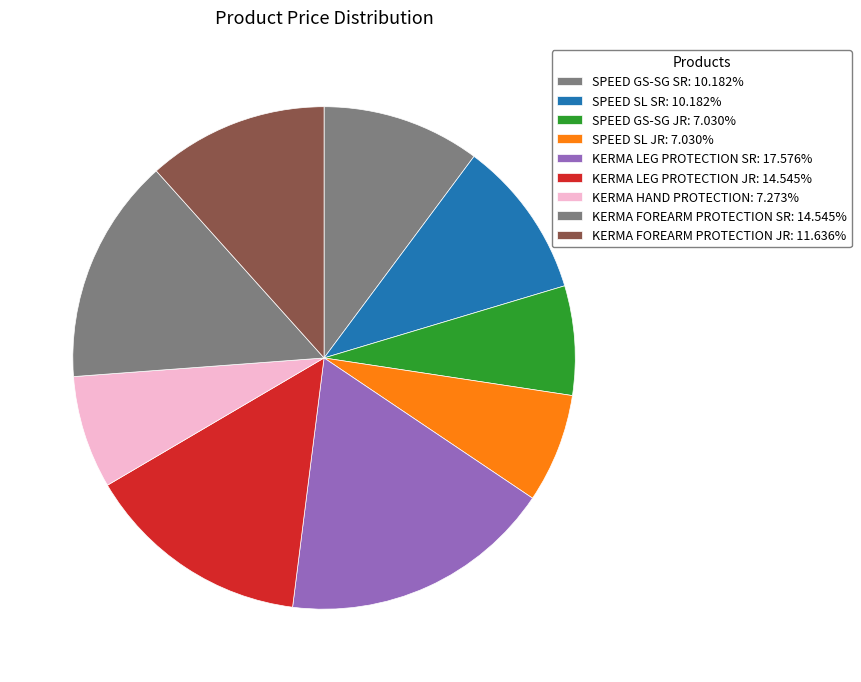

Which slice is the smallest?

SPEED GS-SG JR